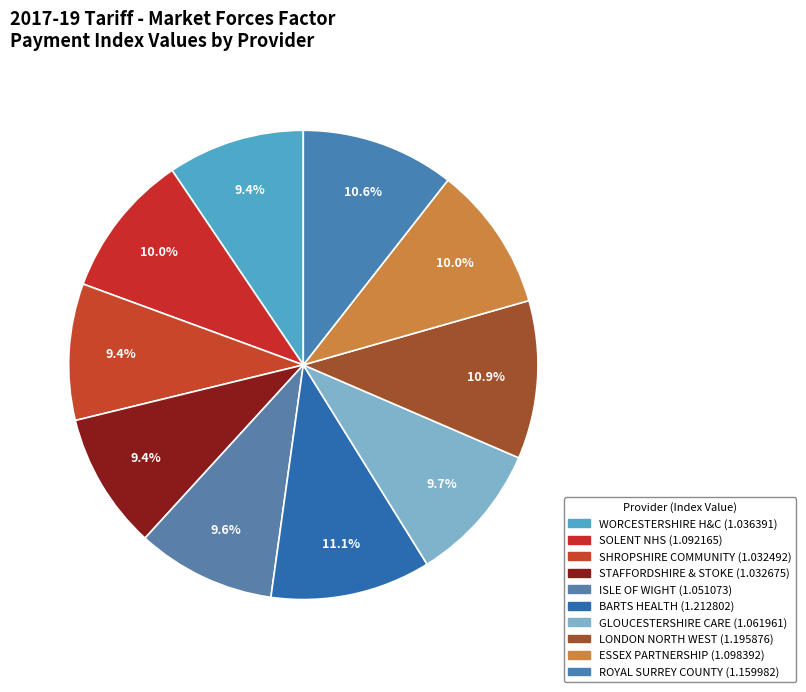

Rank the categories by value from lowest to highest.

SHROPSHIRE COMMUNITY HEALTH NHS TRUST, STAFFORDSHIRE AND STOKE ON TRENT PARTNERSHIP, WORCESTERSHIRE HEALTH AND CARE NHS TRUST, ISLE OF WIGHT NHS TRUST, GLOUCESTERSHIRE CARE SERVICES NHS TRUST, SOLENT NHS TRUST, ESSEX PARTNERSHIP UNIVERSITY NHS FOUNDATION, ROYAL SURREY COUNTY HOSPITAL NHS FOUNDATION, LONDON NORTH WEST HEALTHCARE NHS TRUST, BARTS HEALTH NHS TRUST